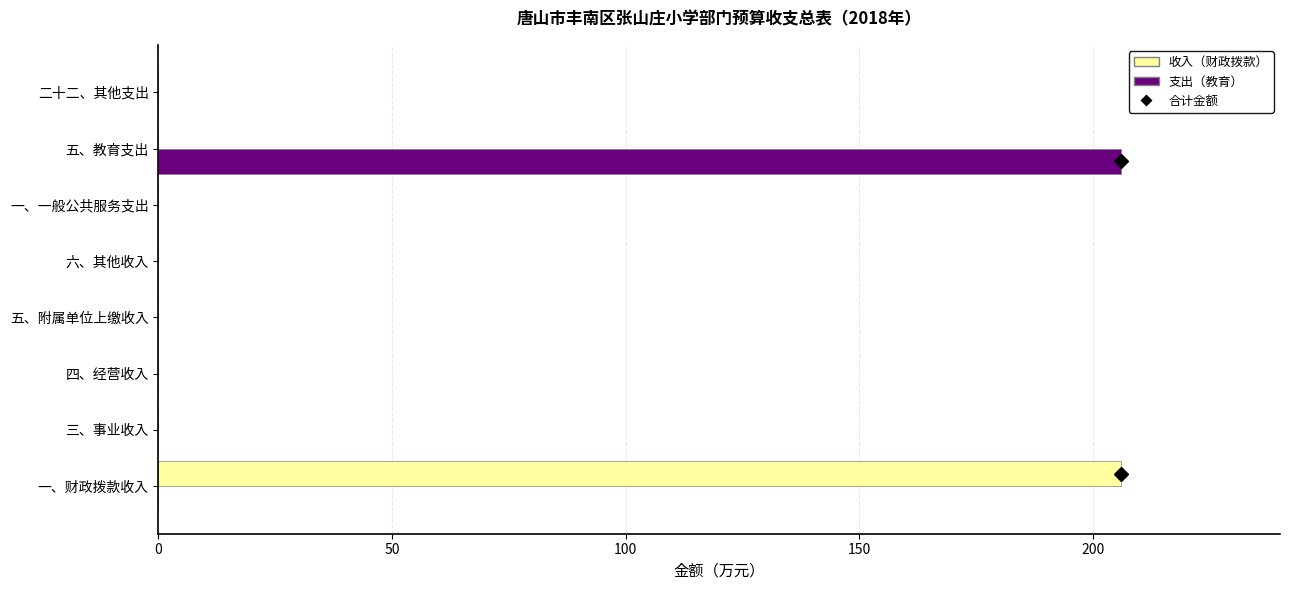

What is the greatest value displayed?

205.9